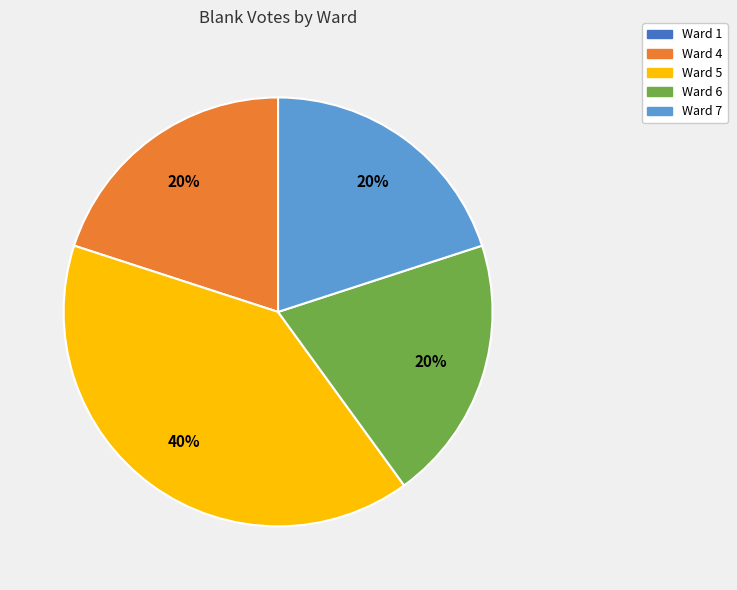

Which slice is the largest?

Ward 5